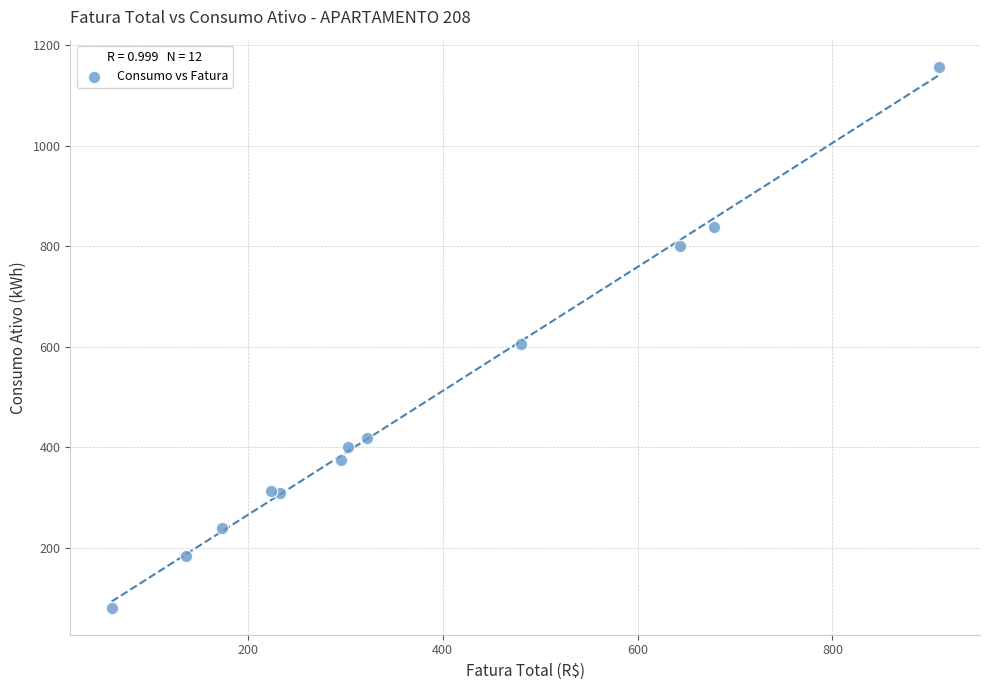

What Y value in the scatter plot is closest to 619?

605